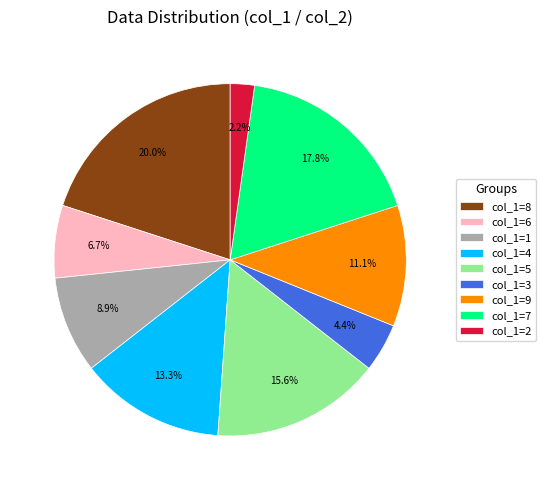

Between col_1=8 and col_1=9, which is larger?

col_1=8